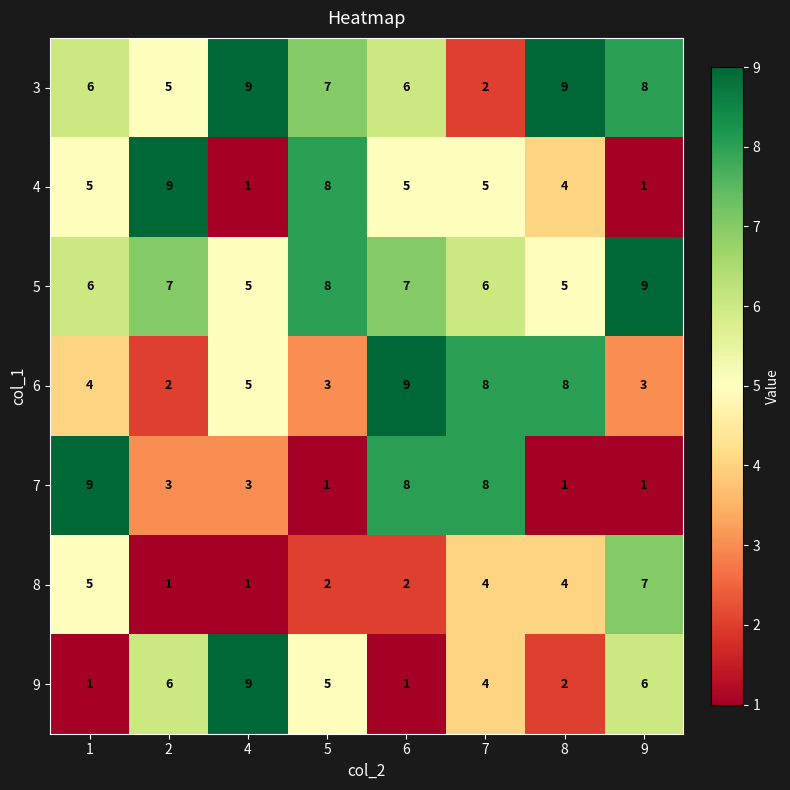

What is the total value across all series at 4?

33